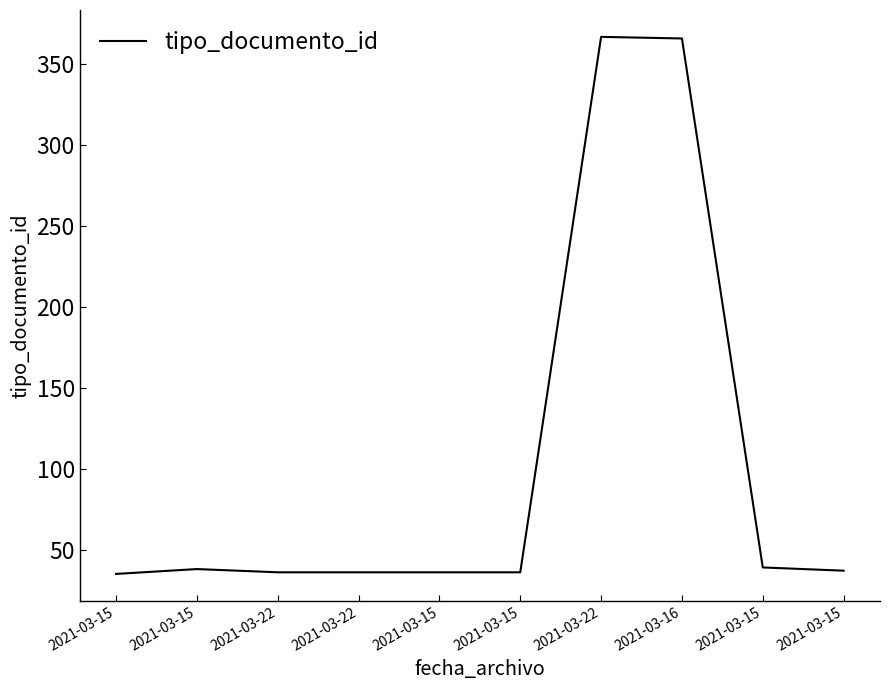

Is this an area chart (filled region under the line)?

No